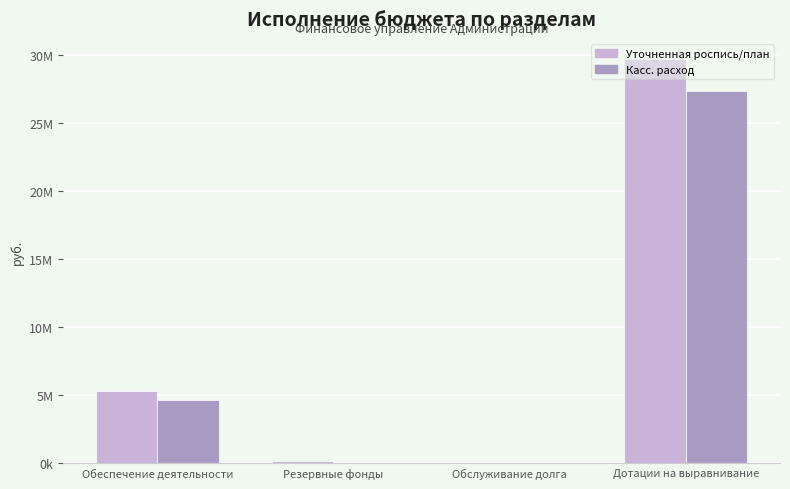

Reading left to right, list all the values displayed in this chart.

Уточненная роспись/план: 5312600.0	131300.0	3700.0	29669800.0
Касс. расход: 4647047.7	0.0	3638.6	27289612.0